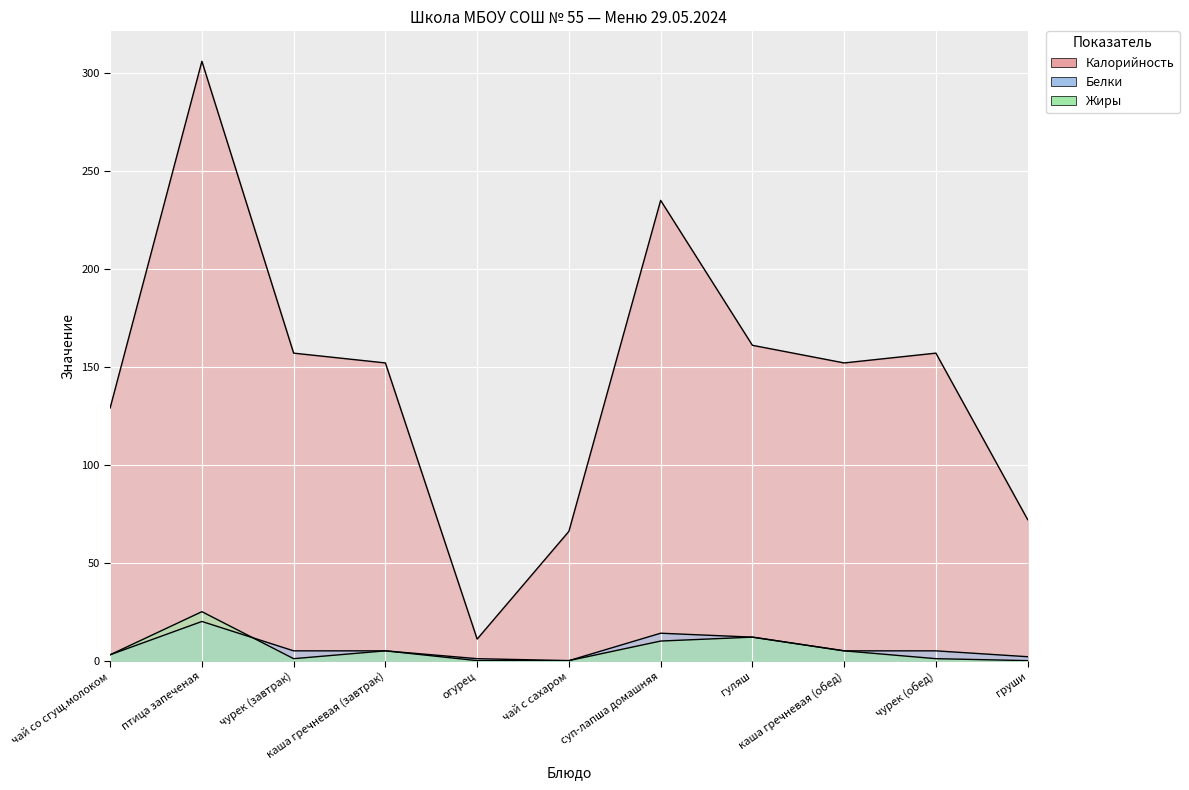

Between каша гречневая (обед) and гуляш, which is larger?

гуляш